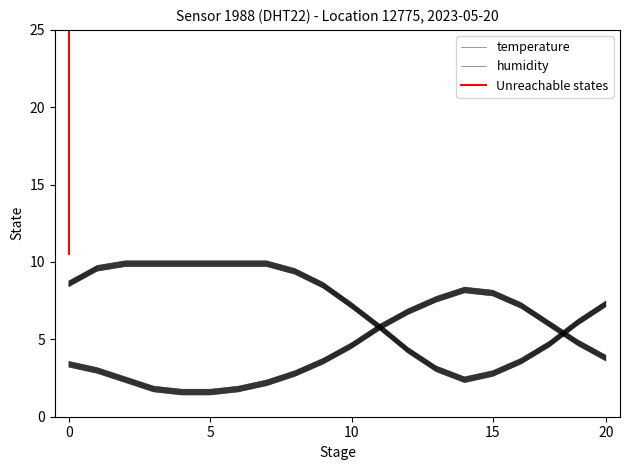

True or false: humidity has more than 0 interior local peaks.

False